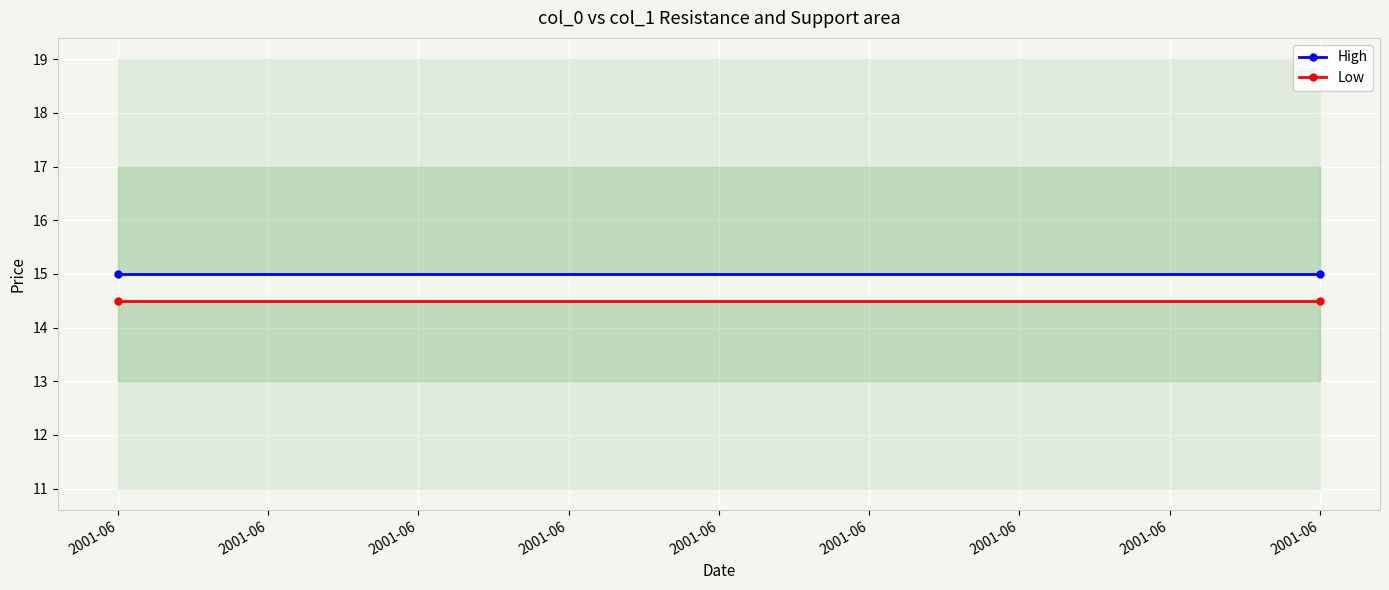

What is the value of the Low point at the 2nd from the left?

14.5